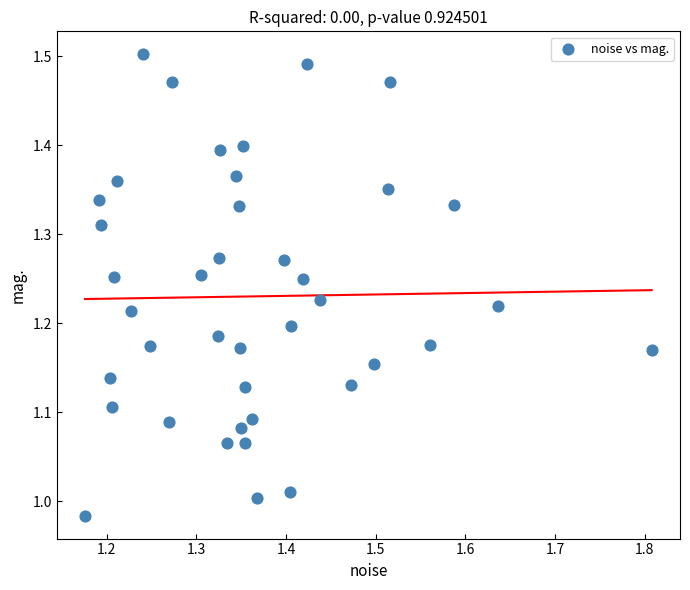

What is the range of X values (max minus min)?

0.6